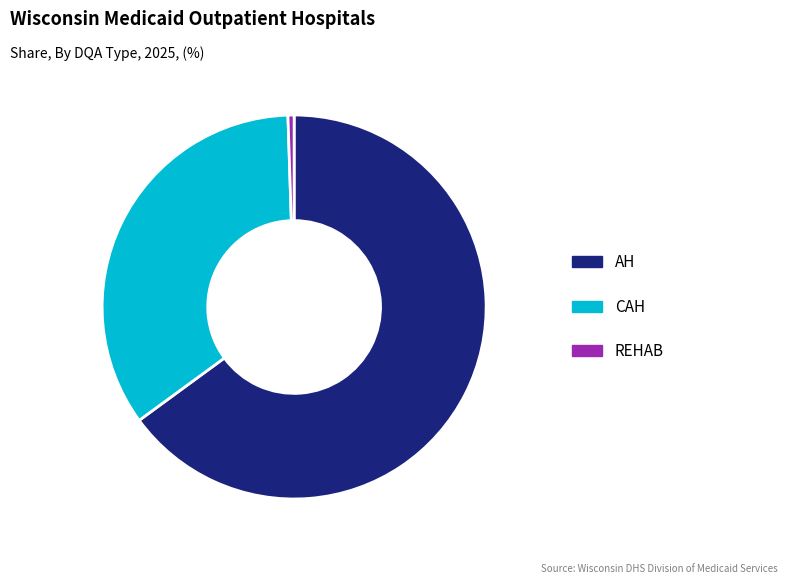

True or false: CAH accounts for 35% of the total.

True